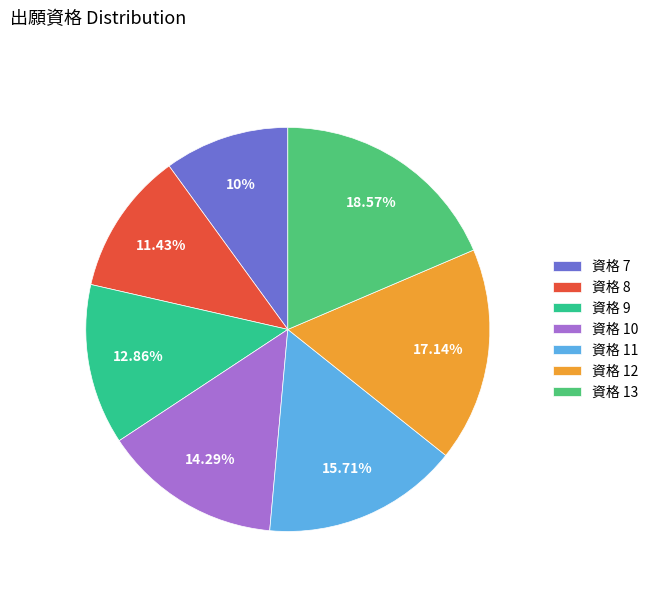

What is the largest slice in the pie chart?

資格 13